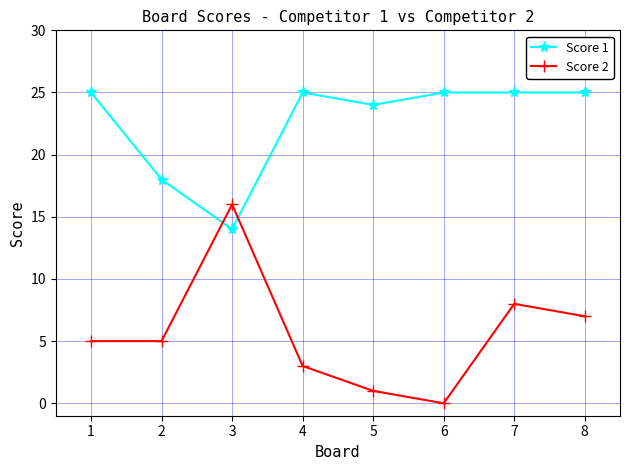

Does the chart have visible grid lines?

Yes